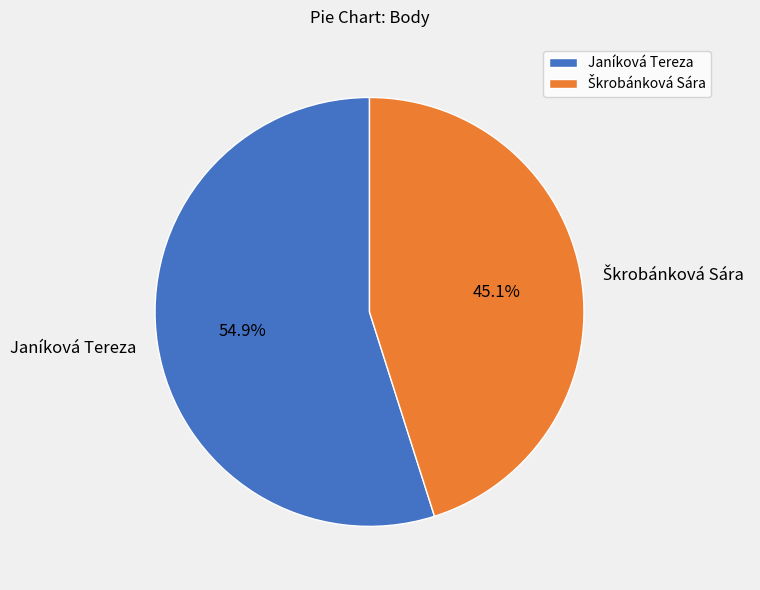

True or false: Janíková Tereza accounts for 55% of the total.

True